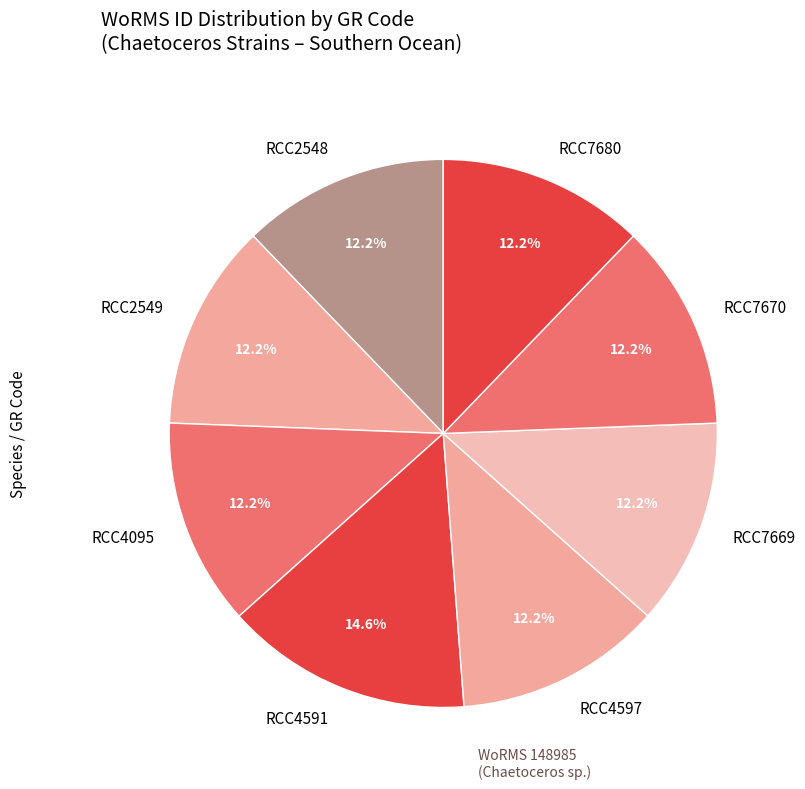

Is there any slice that represents more than half of the pie?

No